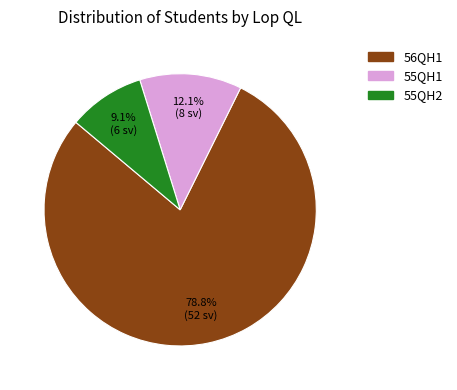

What percentage is NOT represented by 55QH1?

87.9%